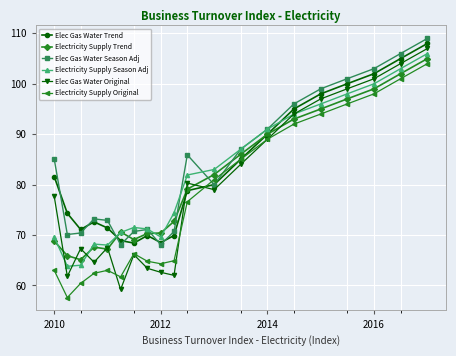

What is the difference between the maximum and minimum values in the Elec Gas Water Trend series?

39.6